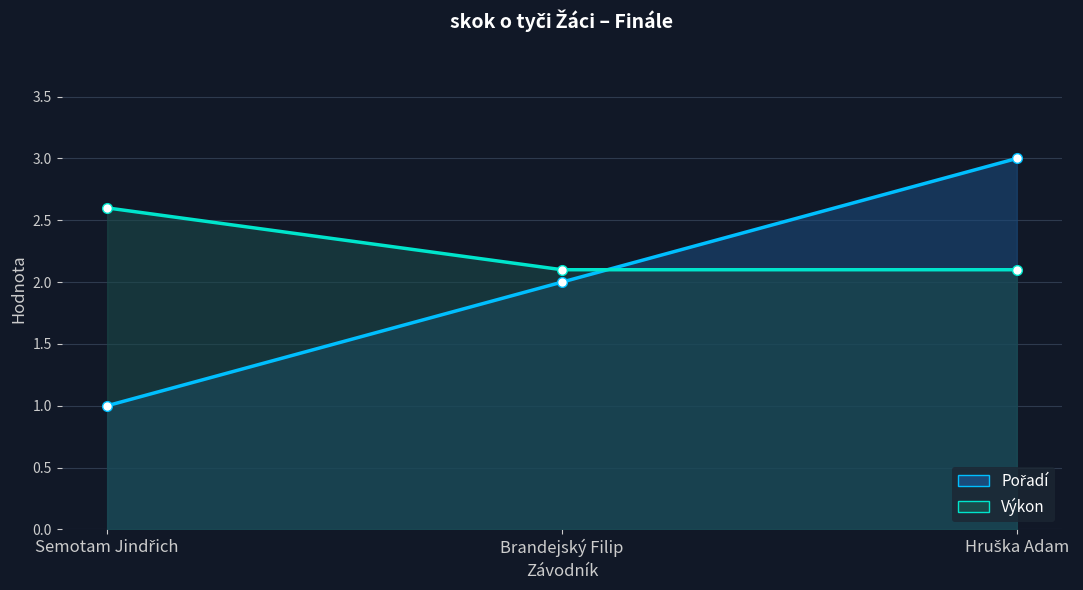

What position from the right is Brandejský Filip?

2